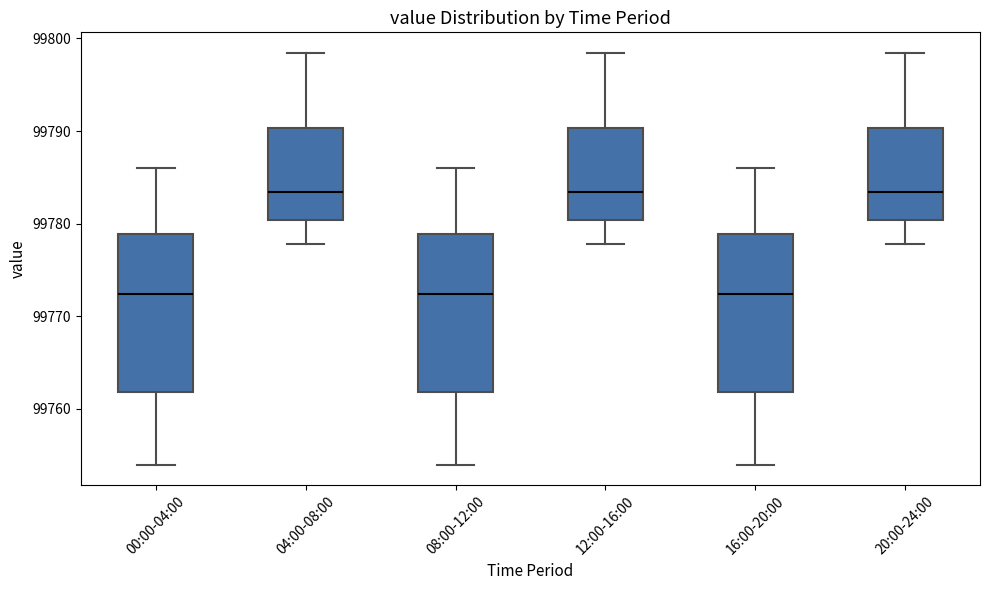

Reading left to right, read every box against the y-axis: the position of its median line, the range the box covers, and the ends of its whiskers. The values are not printed on the chart, so give them approximately, as read against the axis.

00:00-04:00: median 99772, box 99762 to 99779, whiskers 99754 to 99786
04:00-08:00: median 99783, box 99780 to 99790, whiskers 99778 to 99798
08:00-12:00: median 99772, box 99762 to 99779, whiskers 99754 to 99786
12:00-16:00: median 99783, box 99780 to 99790, whiskers 99778 to 99798
16:00-20:00: median 99772, box 99762 to 99779, whiskers 99754 to 99786
20:00-24:00: median 99783, box 99780 to 99790, whiskers 99778 to 99798